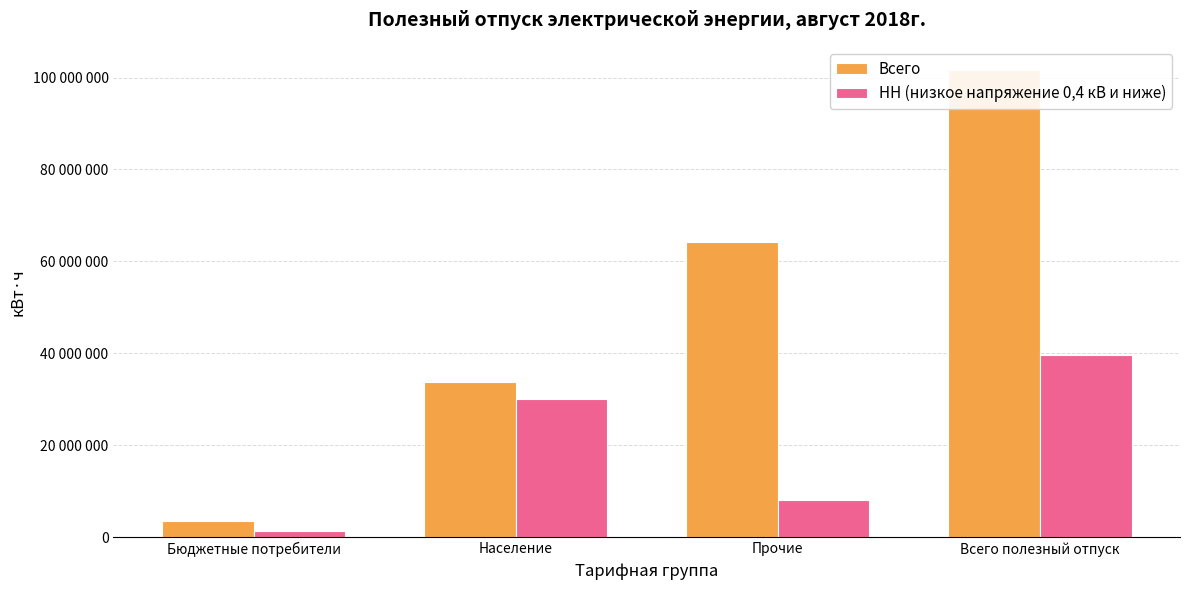

The НН (низкое напряжение 0,4 кВ и ниже) series shows 3995690 at Прочие. True or false?

False